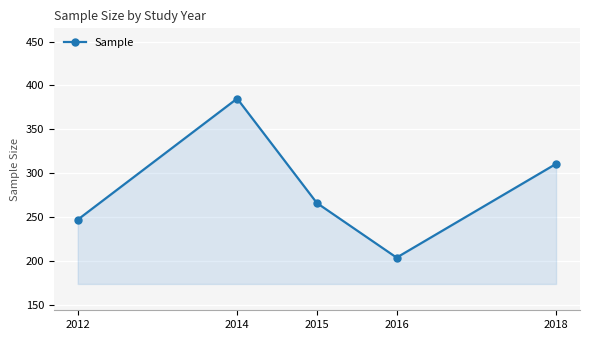

At which category does the chart reach its minimum across all series?

2016